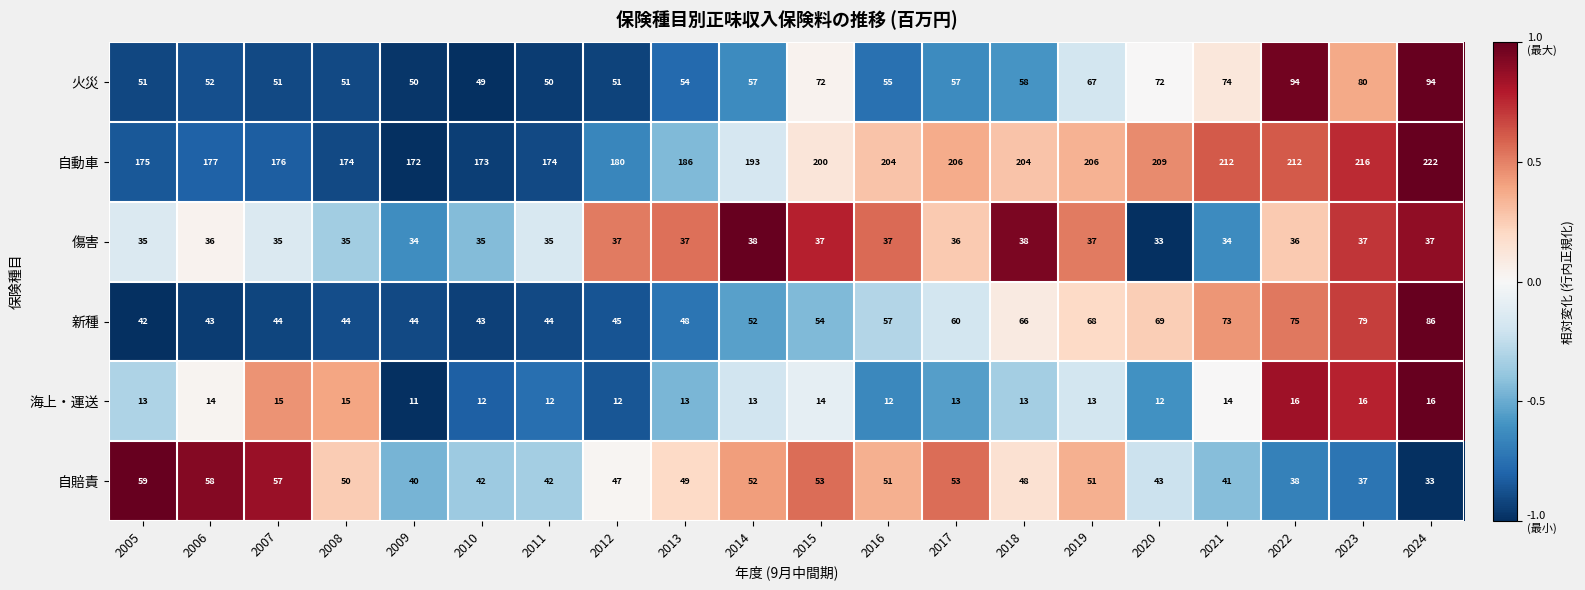

What is the greatest value displayed?

222